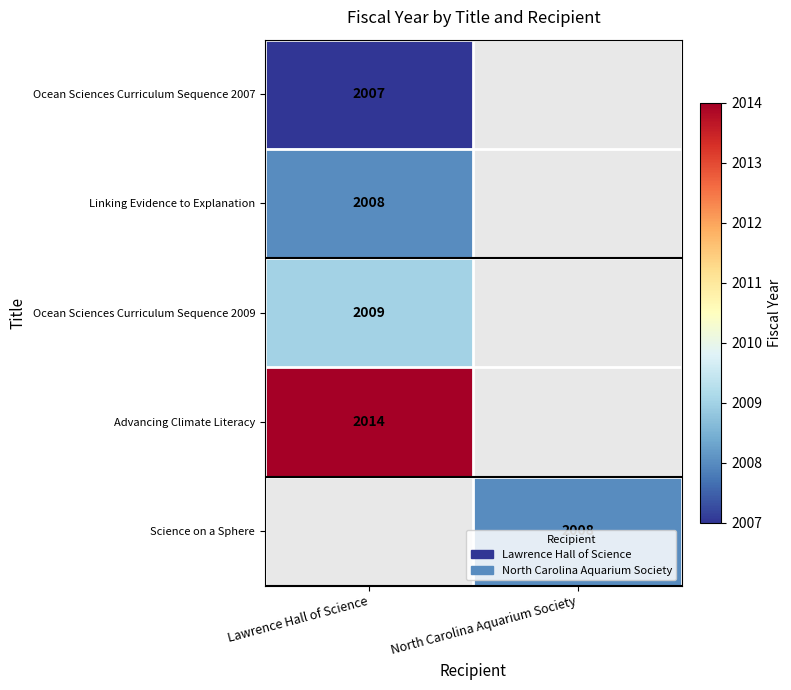

The Ocean Sciences Curriculum Sequence 2007 series shows 1037 at Lawrence Hall of Science. True or false?

False